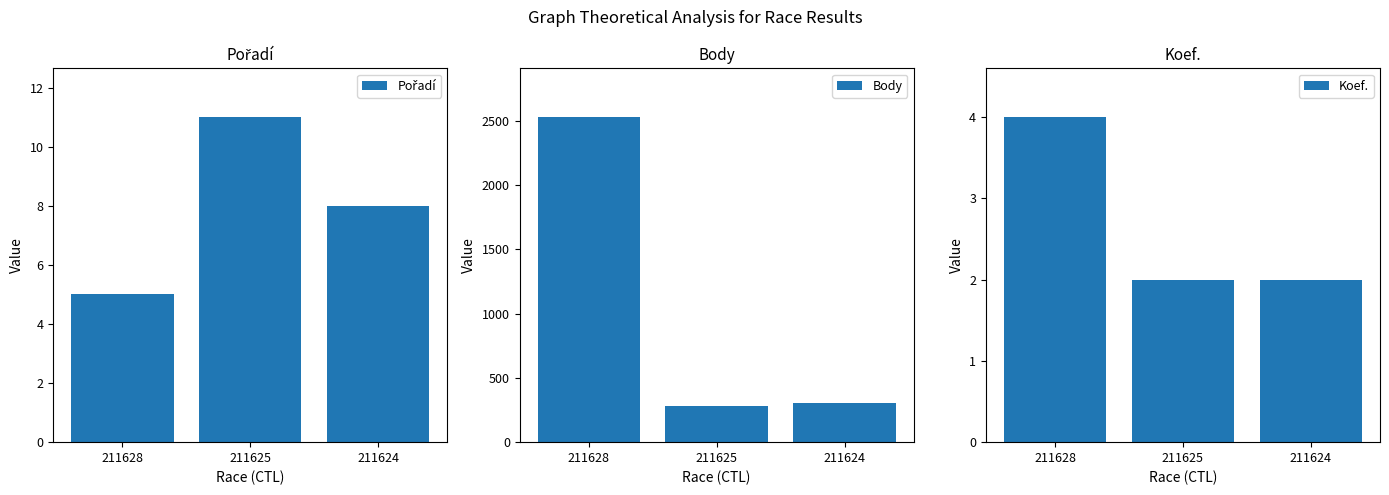

What is the difference between the highest and lowest values at 211628?

2526